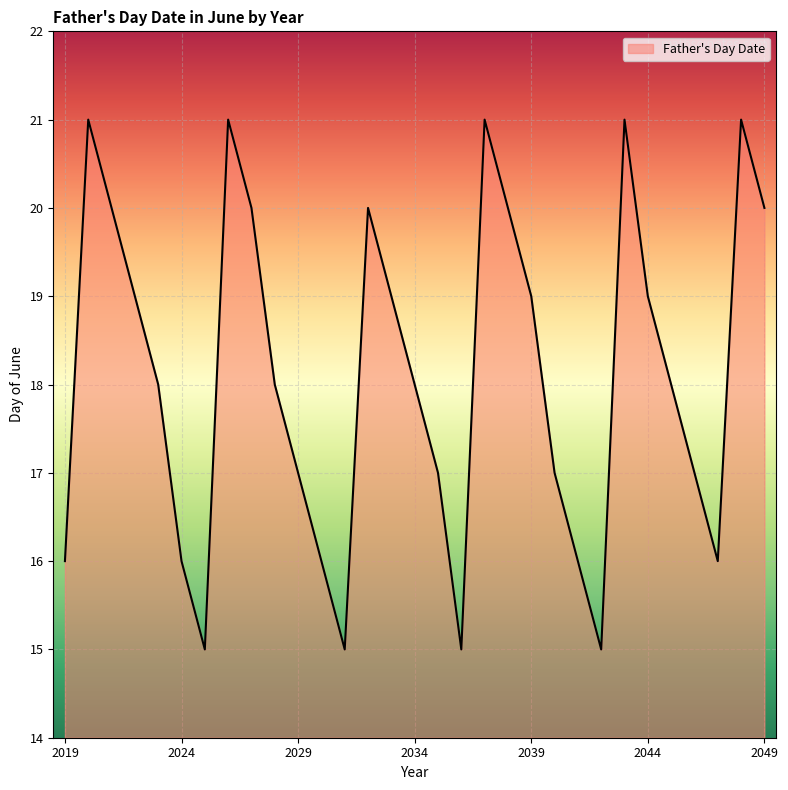

What is the minimum value shown in the chart?

15